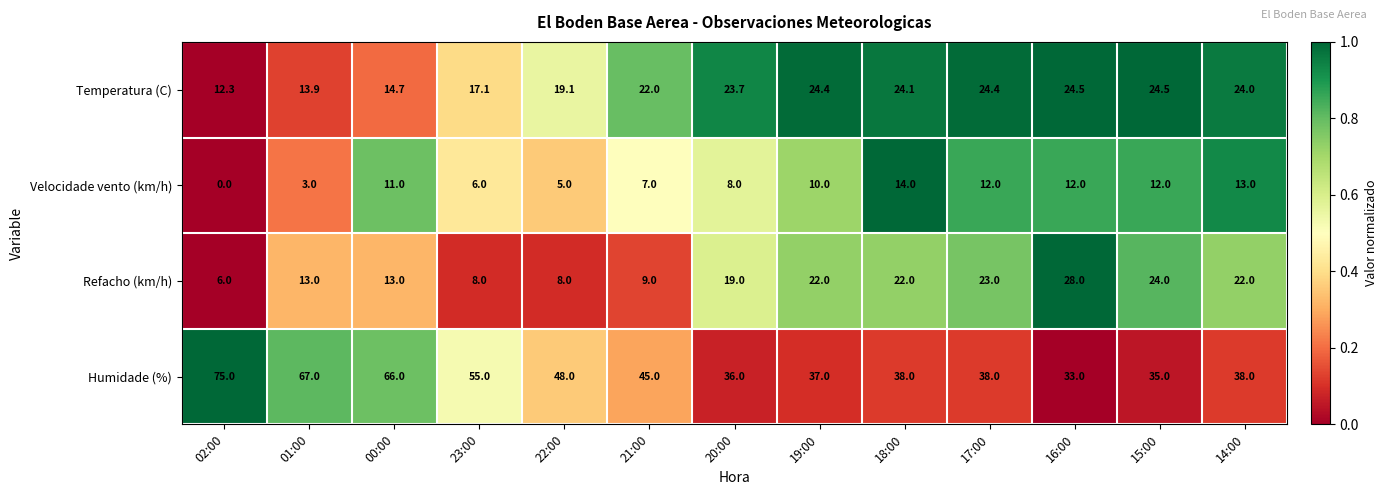

Rank the series at 02:00 from lowest to highest value.

Velocidade vento (km/h), Refacho (km/h), Temperatura (C), Humidade (%)